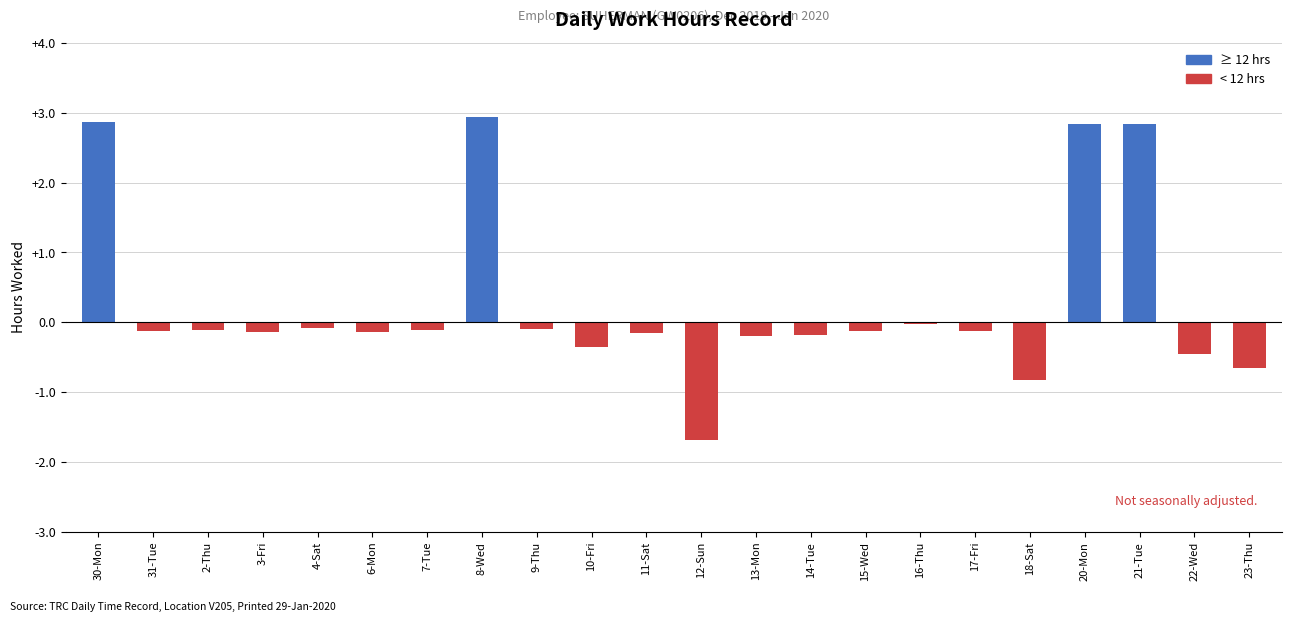

Does the chart contain stacked bars?

No